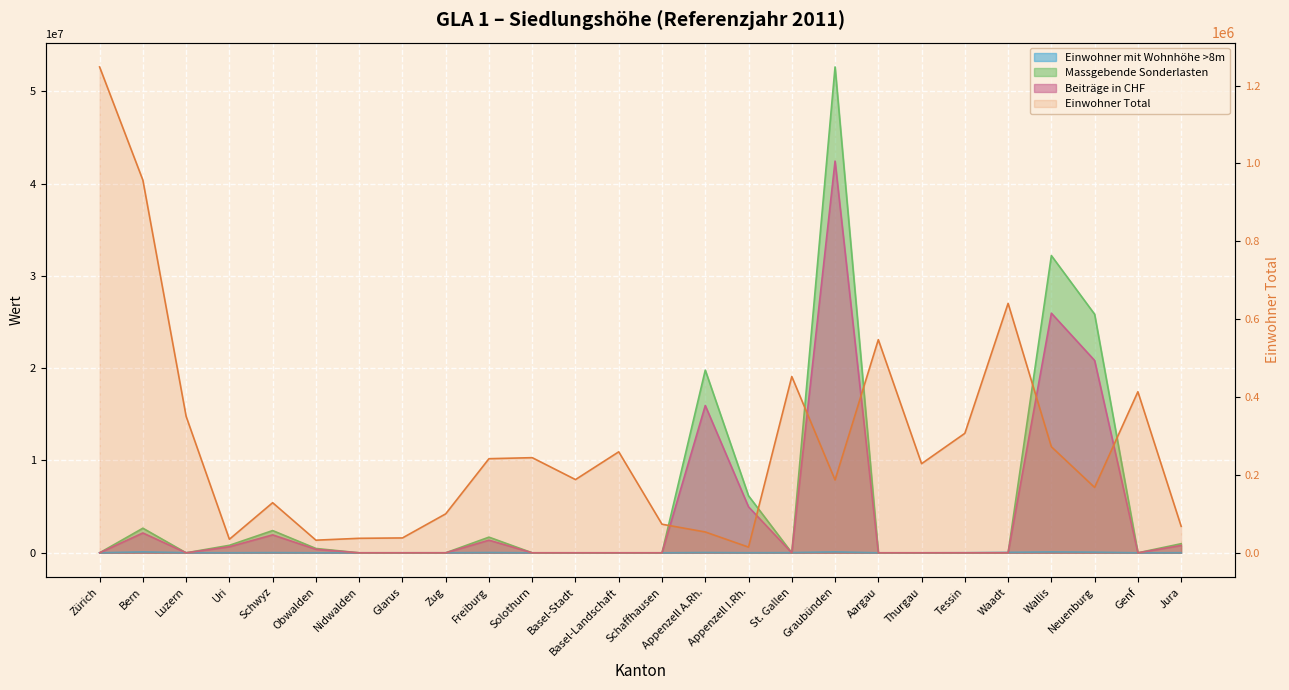

What is the label of the 12th point from the right?

Appenzell A.Rh.